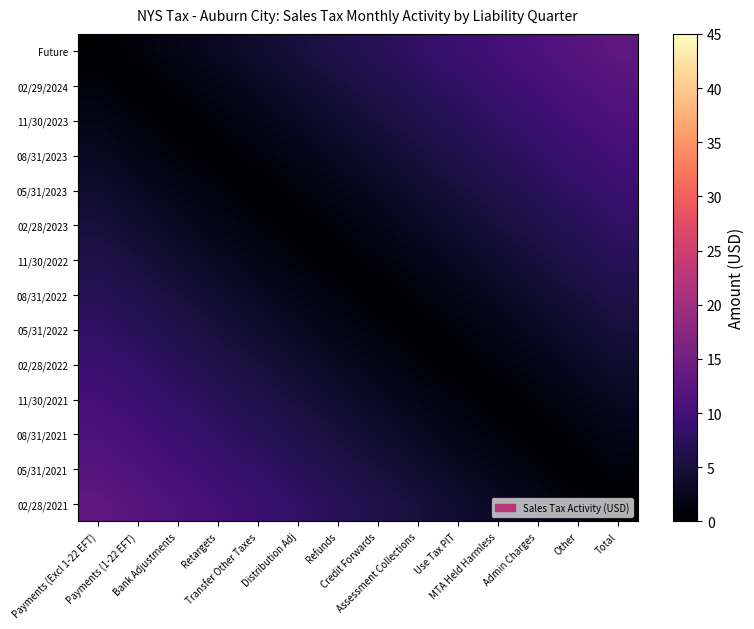

Reading left to right, transcribe all the data shown in this chart.

Future: Payments (Excl 1-22 EFT)=0	Payments (1-22 EFT)=1	Bank Adjustments=2	Retargets=3	Transfer Other Taxes=4	Distribution Adj=5	Refunds=6	Credit Forwards=7	Assessment Collections=8	Use Tax PIT=9	MTA Held Harmless=10	Admin Charges=11	Other=12	Total=13
02/29/2024: Payments (Excl 1-22 EFT)=1	Payments (1-22 EFT)=0	Bank Adjustments=1	Retargets=2	Transfer Other Taxes=3	Distribution Adj=4	Refunds=5	Credit Forwards=6	Assessment Collections=7	Use Tax PIT=8	MTA Held Harmless=9	Admin Charges=10	Other=11	Total=12
11/30/2023: Payments (Excl 1-22 EFT)=2	Payments (1-22 EFT)=1	Bank Adjustments=0	Retargets=1	Transfer Other Taxes=2	Distribution Adj=3	Refunds=4	Credit Forwards=5	Assessment Collections=6	Use Tax PIT=7	MTA Held Harmless=8	Admin Charges=9	Other=10	Total=11
08/31/2023: Payments (Excl 1-22 EFT)=3	Payments (1-22 EFT)=2	Bank Adjustments=1	Retargets=0	Transfer Other Taxes=1	Distribution Adj=2	Refunds=3	Credit Forwards=4	Assessment Collections=5	Use Tax PIT=6	MTA Held Harmless=7	Admin Charges=8	Other=9	Total=10
05/31/2023: Payments (Excl 1-22 EFT)=4	Payments (1-22 EFT)=3	Bank Adjustments=2	Retargets=1	Transfer Other Taxes=0	Distribution Adj=1	Refunds=2	Credit Forwards=3	Assessment Collections=4	Use Tax PIT=5	MTA Held Harmless=6	Admin Charges=7	Other=8	Total=9
02/28/2023: Payments (Excl 1-22 EFT)=5	Payments (1-22 EFT)=4	Bank Adjustments=3	Retargets=2	Transfer Other Taxes=1	Distribution Adj=0	Refunds=1	Credit Forwards=2	Assessment Collections=3	Use Tax PIT=4	MTA Held Harmless=5	Admin Charges=6	Other=7	Total=8
11/30/2022: Payments (Excl 1-22 EFT)=6	Payments (1-22 EFT)=5	Bank Adjustments=4	Retargets=3	Transfer Other Taxes=2	Distribution Adj=1	Refunds=0	Credit Forwards=1	Assessment Collections=2	Use Tax PIT=3	MTA Held Harmless=4	Admin Charges=5	Other=6	Total=7
08/31/2022: Payments (Excl 1-22 EFT)=7	Payments (1-22 EFT)=6	Bank Adjustments=5	Retargets=4	Transfer Other Taxes=3	Distribution Adj=2	Refunds=1	Credit Forwards=0	Assessment Collections=1	Use Tax PIT=2	MTA Held Harmless=3	Admin Charges=4	Other=5	Total=6
05/31/2022: Payments (Excl 1-22 EFT)=8	Payments (1-22 EFT)=7	Bank Adjustments=6	Retargets=5	Transfer Other Taxes=4	Distribution Adj=3	Refunds=2	Credit Forwards=1	Assessment Collections=0	Use Tax PIT=1	MTA Held Harmless=2	Admin Charges=3	Other=4	Total=5
02/28/2022: Payments (Excl 1-22 EFT)=9	Payments (1-22 EFT)=8	Bank Adjustments=7	Retargets=6	Transfer Other Taxes=5	Distribution Adj=4	Refunds=3	Credit Forwards=2	Assessment Collections=1	Use Tax PIT=0	MTA Held Harmless=1	Admin Charges=2	Other=3	Total=4
11/30/2021: Payments (Excl 1-22 EFT)=10	Payments (1-22 EFT)=9	Bank Adjustments=8	Retargets=7	Transfer Other Taxes=6	Distribution Adj=5	Refunds=4	Credit Forwards=3	Assessment Collections=2	Use Tax PIT=1	MTA Held Harmless=0	Admin Charges=1	Other=2	Total=3
08/31/2021: Payments (Excl 1-22 EFT)=11	Payments (1-22 EFT)=10	Bank Adjustments=9	Retargets=8	Transfer Other Taxes=7	Distribution Adj=6	Refunds=5	Credit Forwards=4	Assessment Collections=3	Use Tax PIT=2	MTA Held Harmless=1	Admin Charges=0	Other=1	Total=2
05/31/2021: Payments (Excl 1-22 EFT)=12	Payments (1-22 EFT)=11	Bank Adjustments=10	Retargets=9	Transfer Other Taxes=8	Distribution Adj=7	Refunds=6	Credit Forwards=5	Assessment Collections=4	Use Tax PIT=3	MTA Held Harmless=2	Admin Charges=1	Other=0	Total=1
02/28/2021: Payments (Excl 1-22 EFT)=13	Payments (1-22 EFT)=12	Bank Adjustments=11	Retargets=10	Transfer Other Taxes=9	Distribution Adj=8	Refunds=7	Credit Forwards=6	Assessment Collections=5	Use Tax PIT=4	MTA Held Harmless=3	Admin Charges=2	Other=1	Total=0